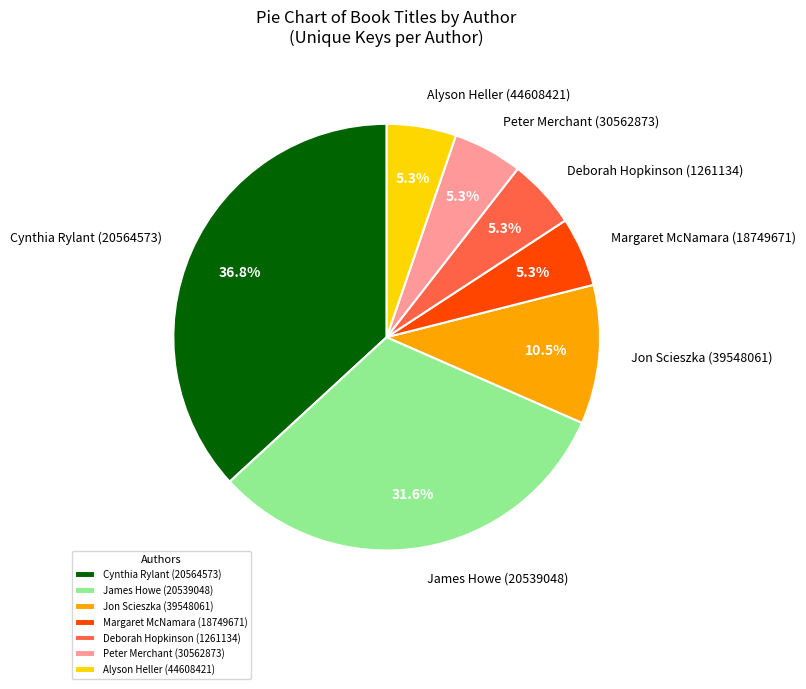

How many segments does this pie chart have?

7